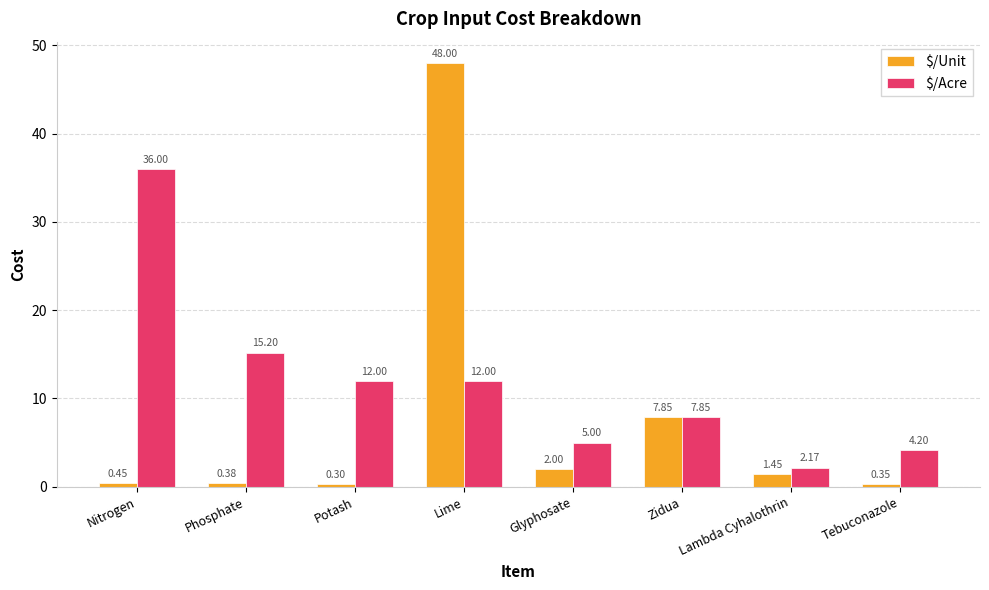

What is the difference between the maximum and minimum values in the $/Unit series?

47.7